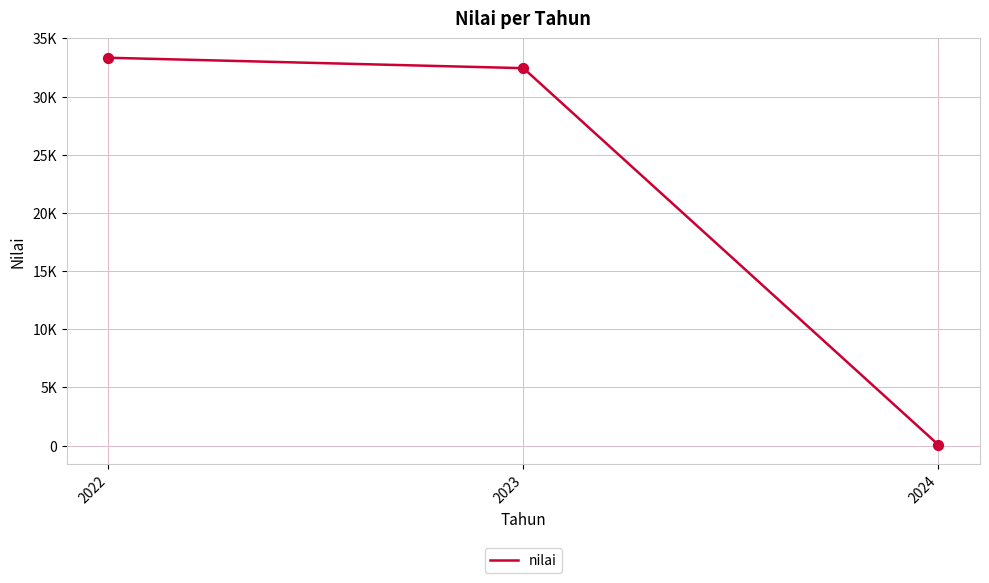

Is this an area chart (filled region under the line)?

No